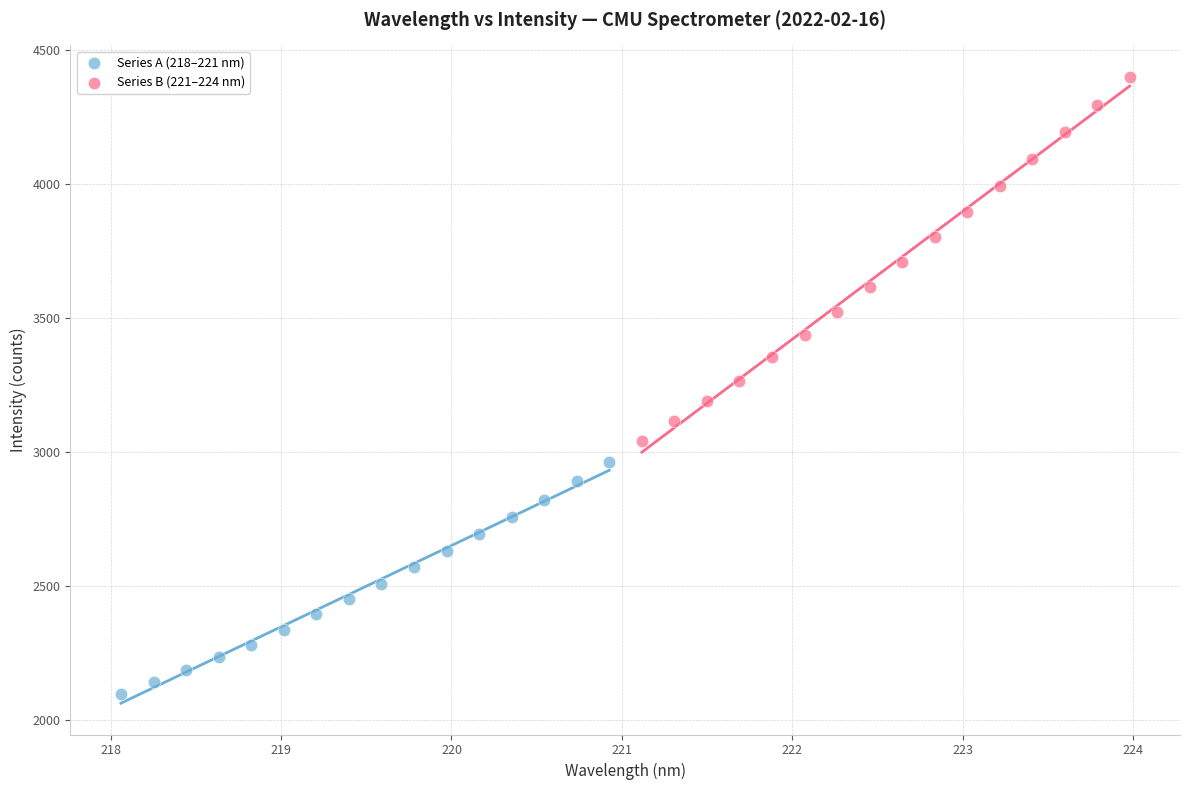

Which series has the widest spread of Y values?

Series B (221–224 nm)